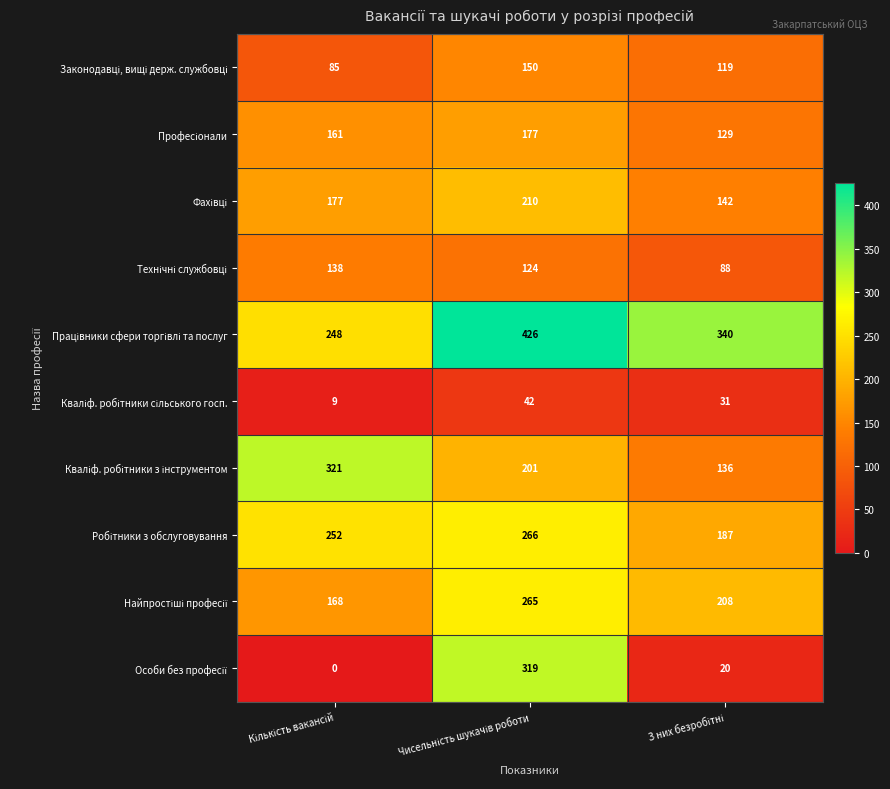

Count the number of data series in this chart.

10